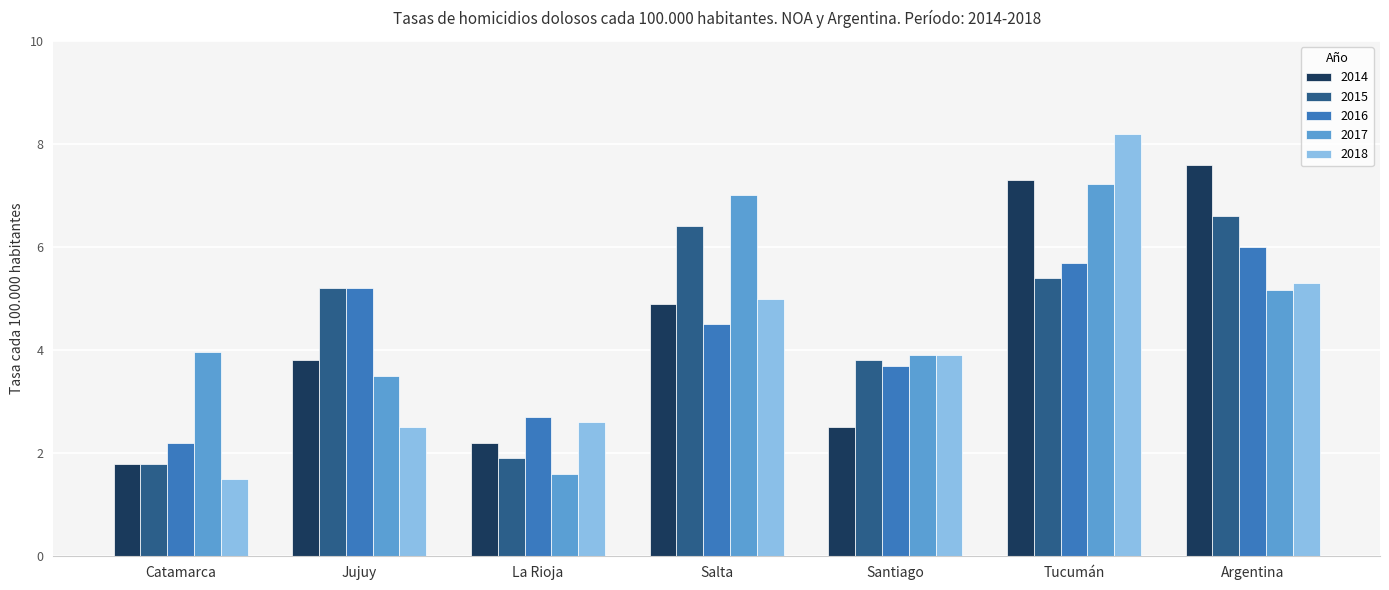

Rank the series by their maximum value, from highest to lowest.

2018, 2014, 2017, 2015, 2016